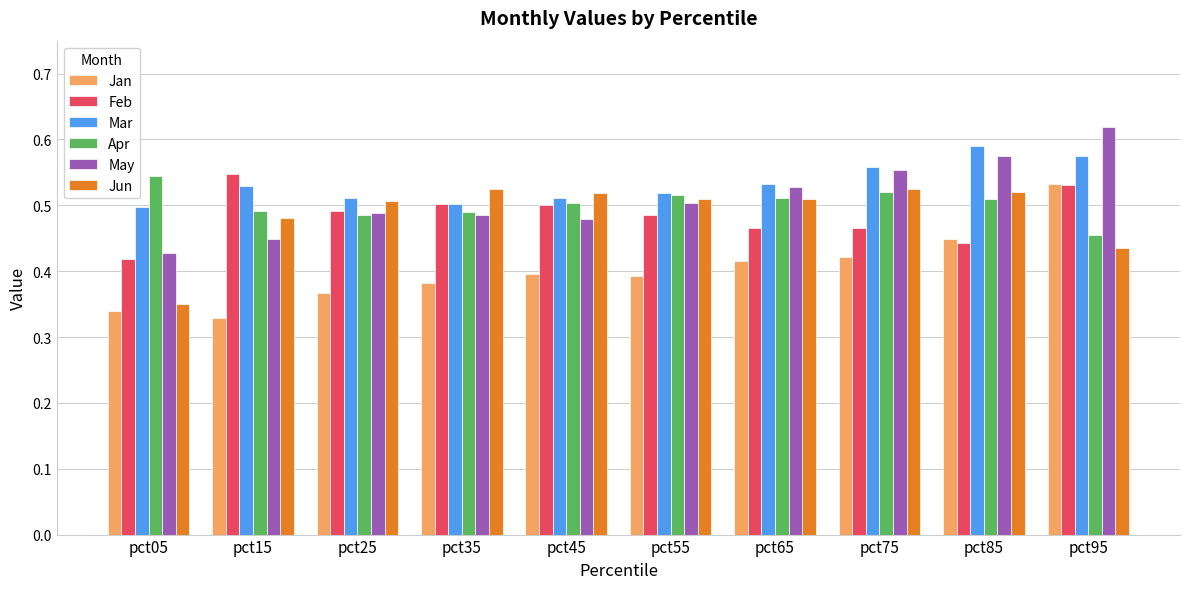

What is the sum of all Mar values?

5.3